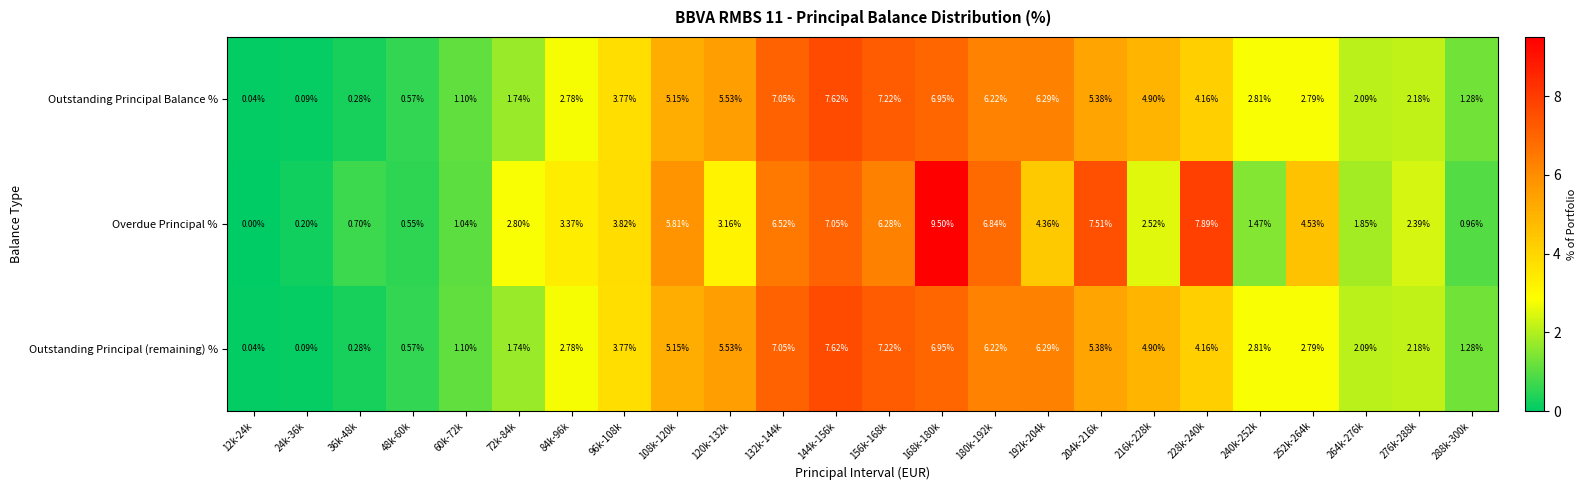

Which series has the largest range (max minus min)?

Overdue Principal %